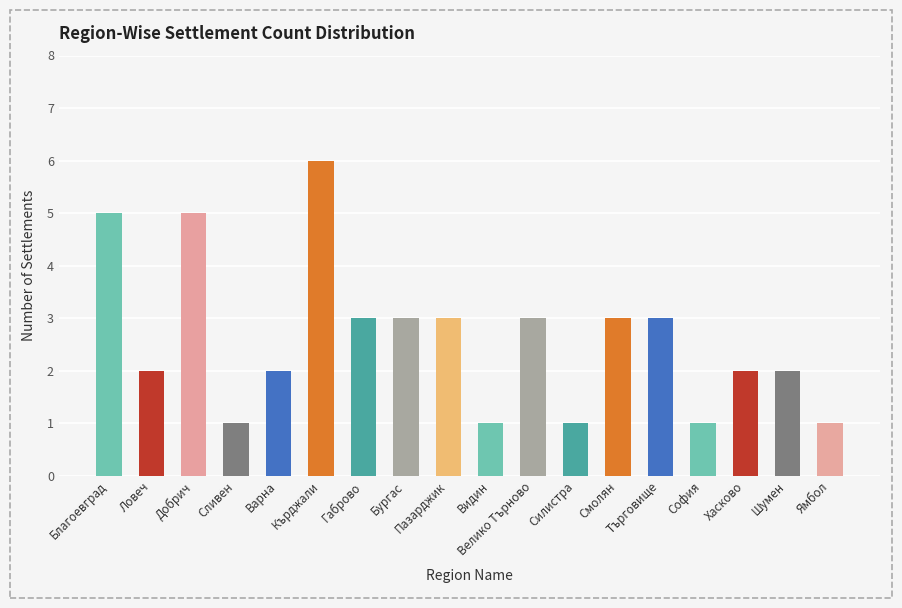

How many data points are less than 3?

9